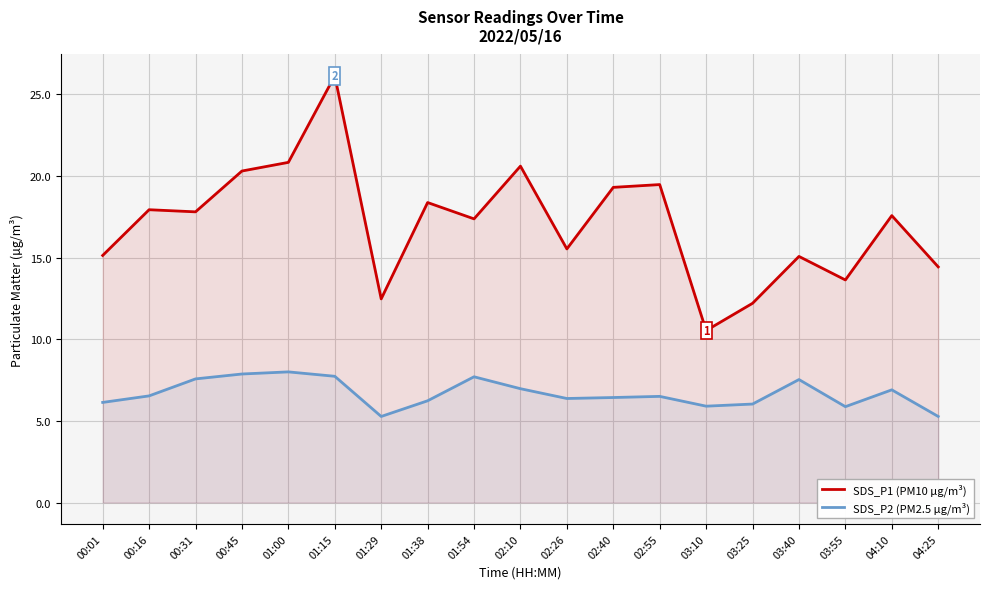

At which category does SDS_P2 (PM2.5 µg/m³) reach its first local peak?

01:00